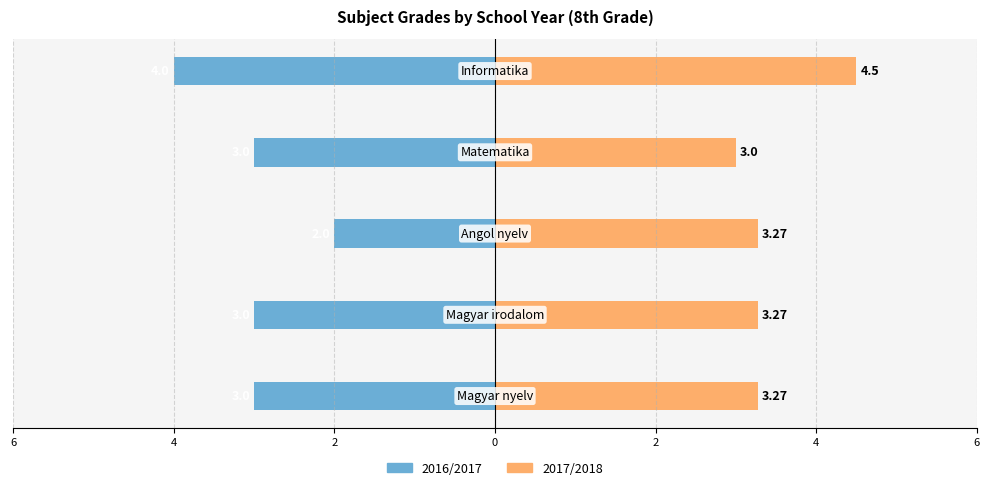

How many bars are there in total?

10